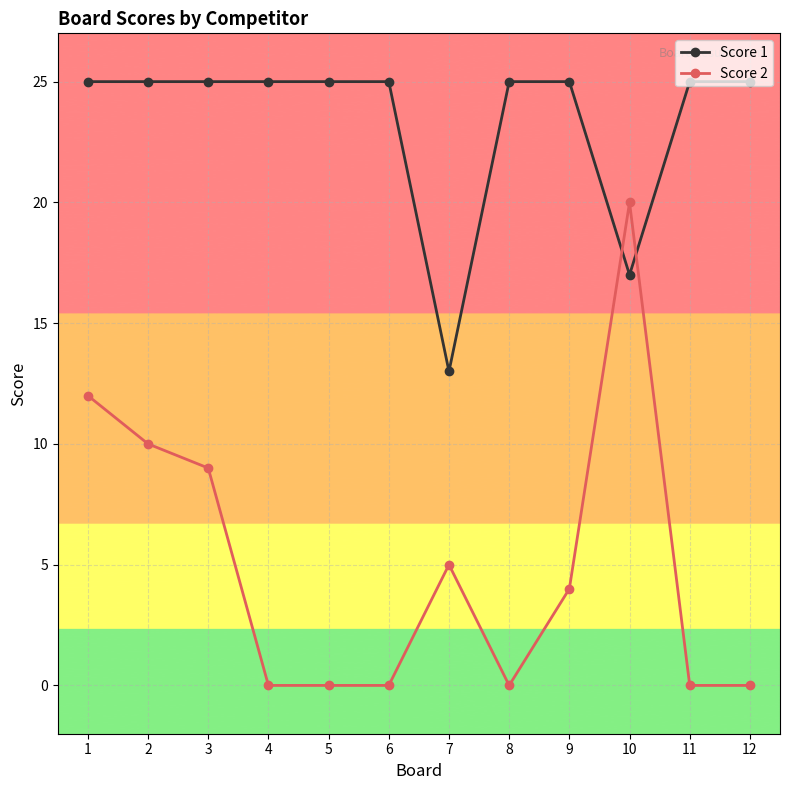

Where do Score 1 and Score 2 first cross each other?

9 and 10